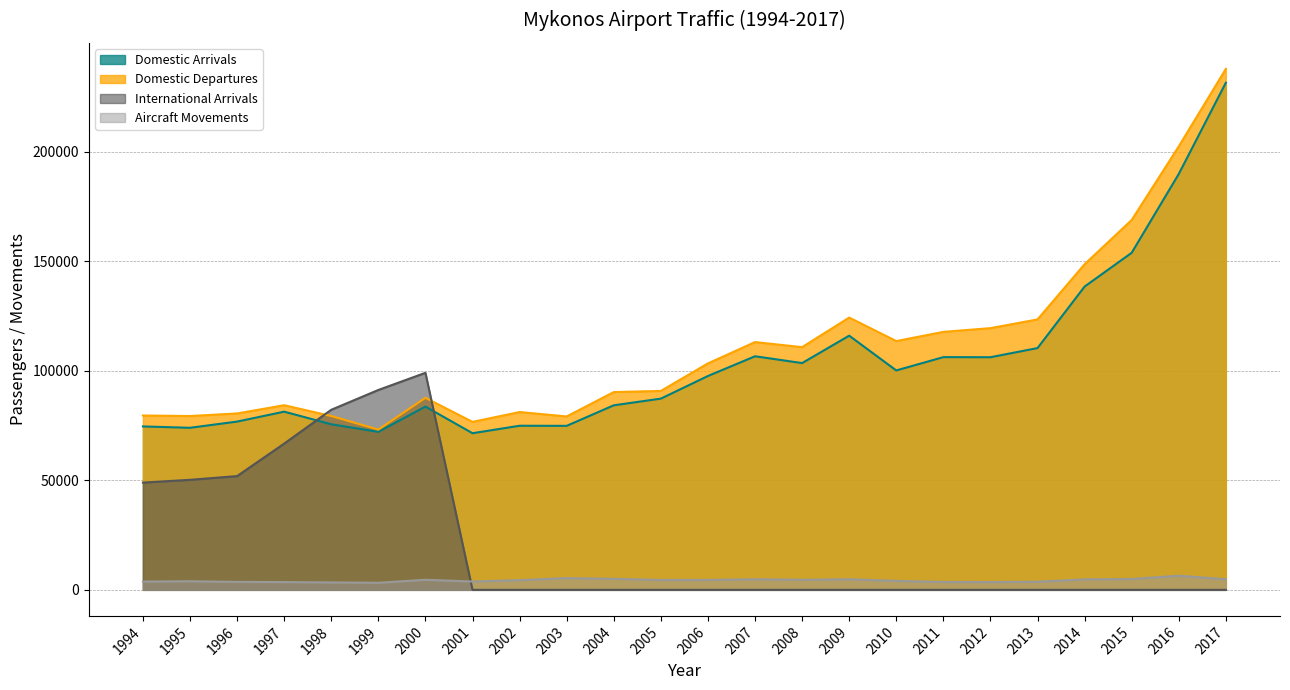

Which has a higher value, 1999 or 2008?

2008